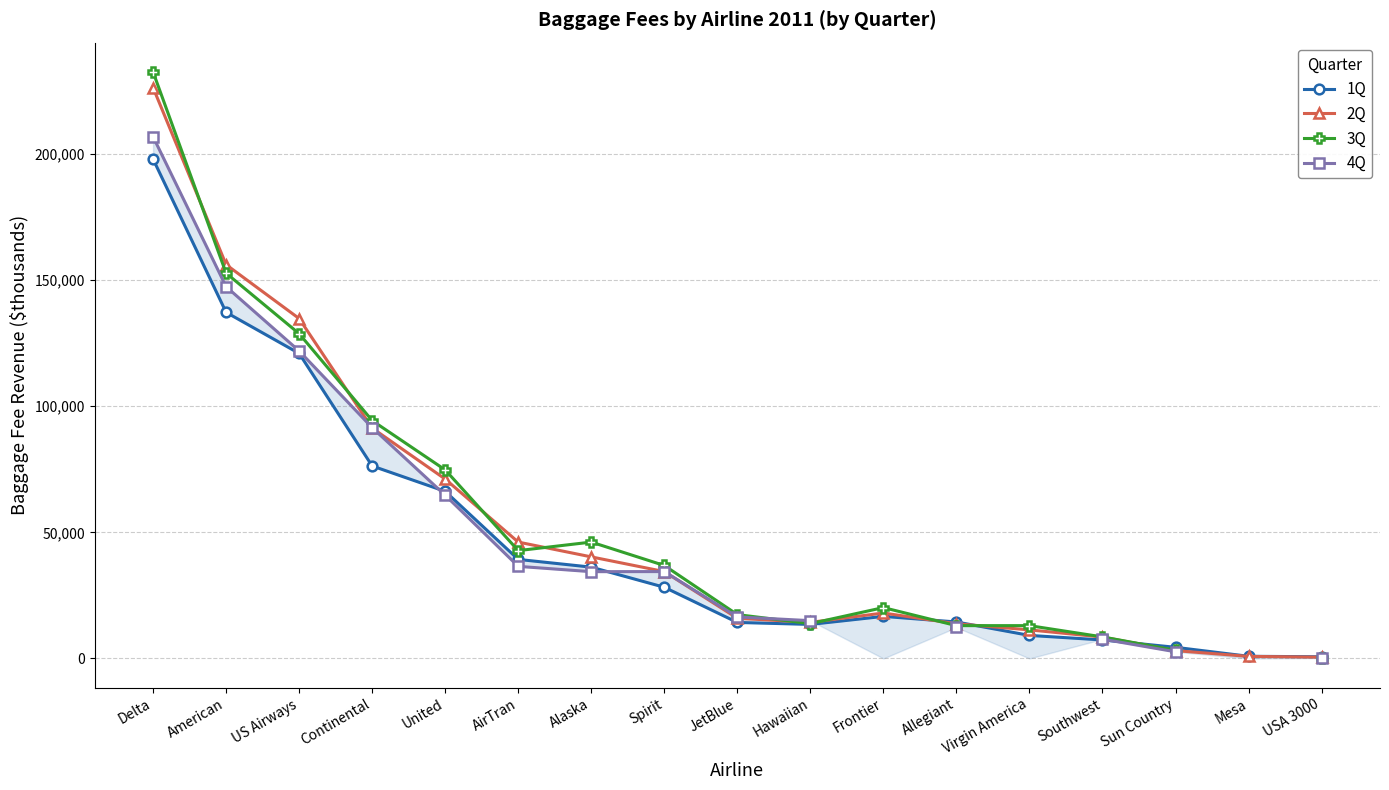

Which has a higher value, Spirit or US Airways?

US Airways